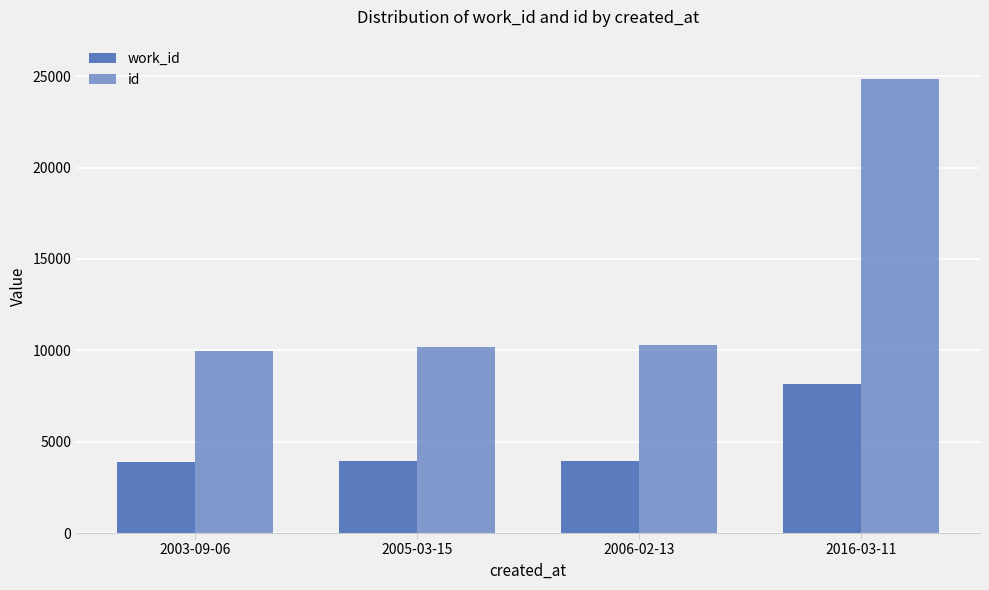

How many data points does each series have?

4